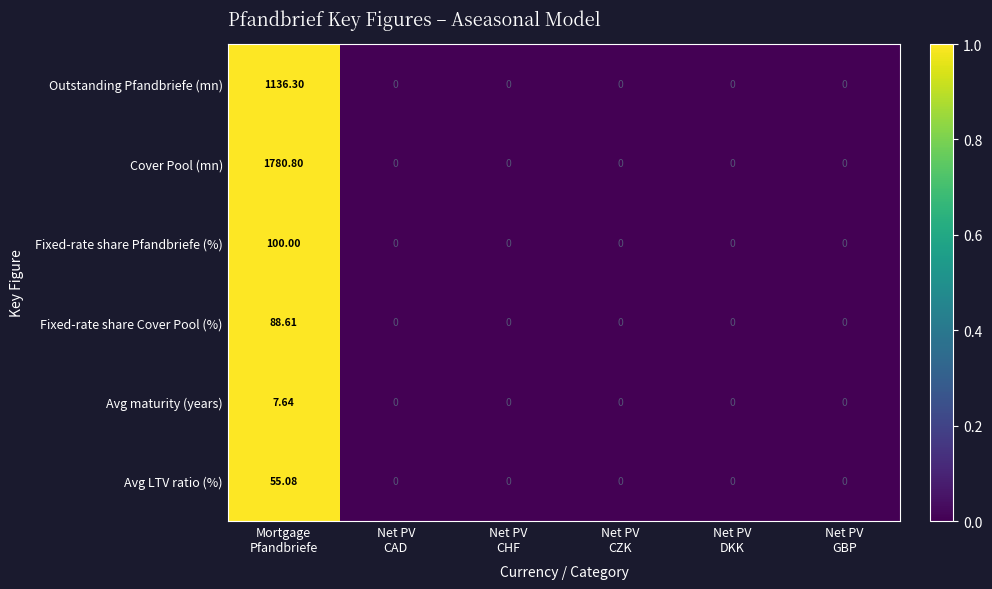

How many values in the Outstanding Pfandbriefe (mn) series exceed 0?

1